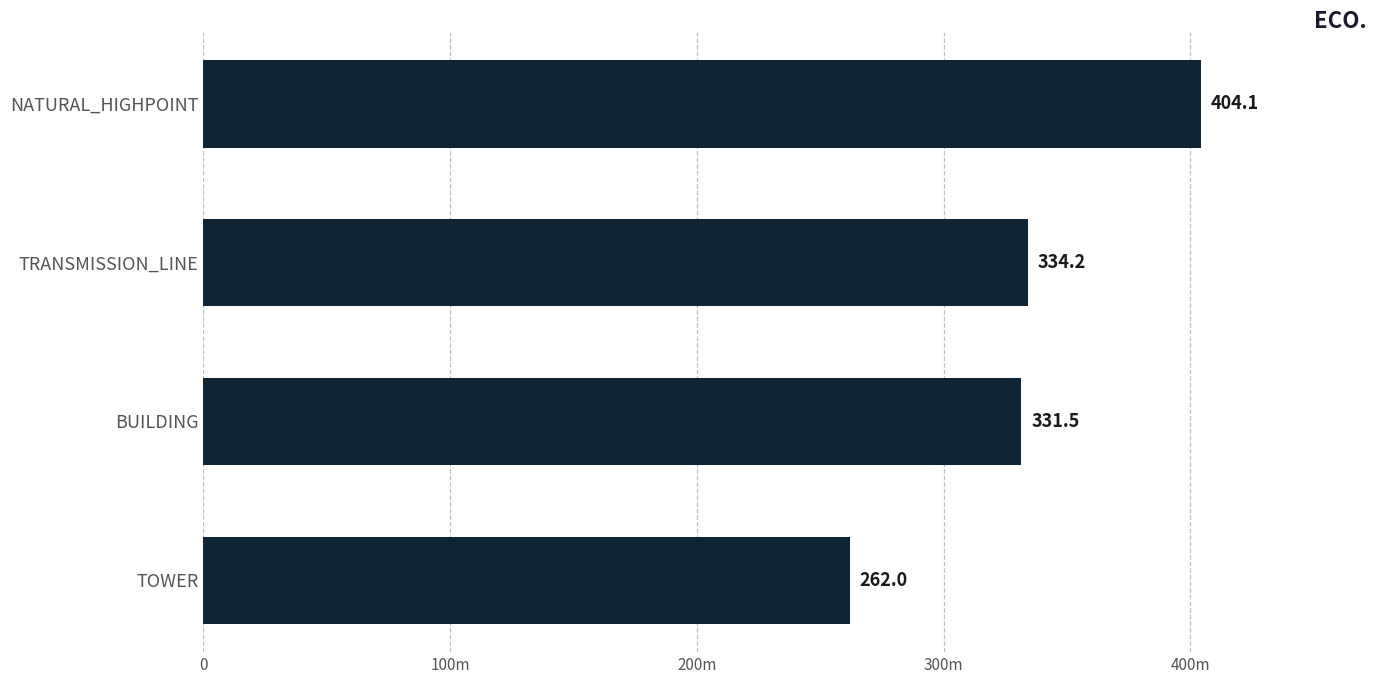

Are the bars horizontal?

Yes